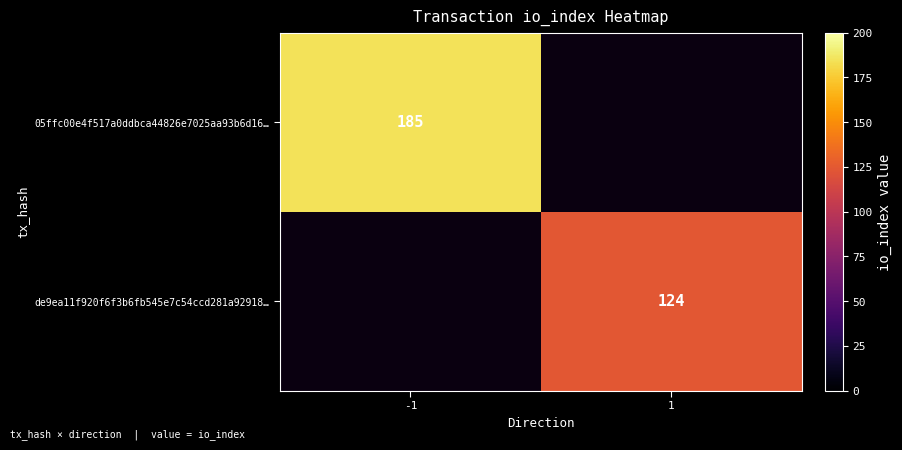

True or false: de9ea11f920f6f3b6fb545e7c54ccd281a92918… has a value of 124 at 1.

True